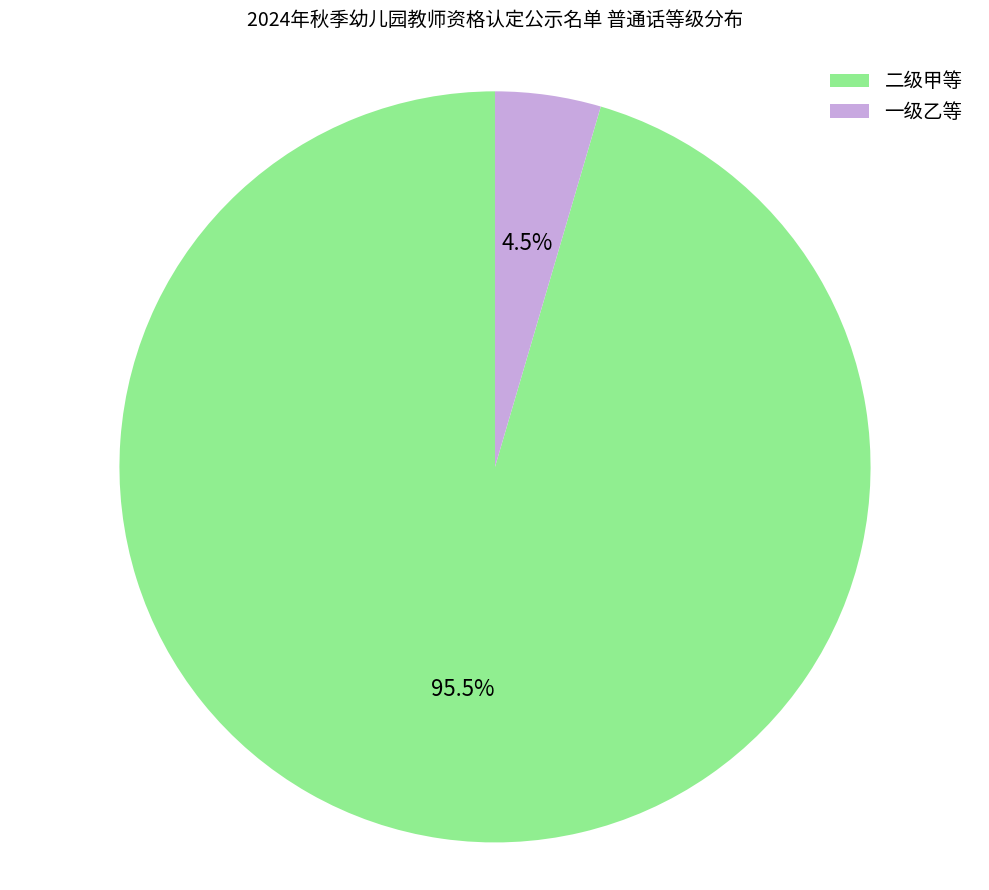

Which category has the smallest portion of the pie?

一级乙等